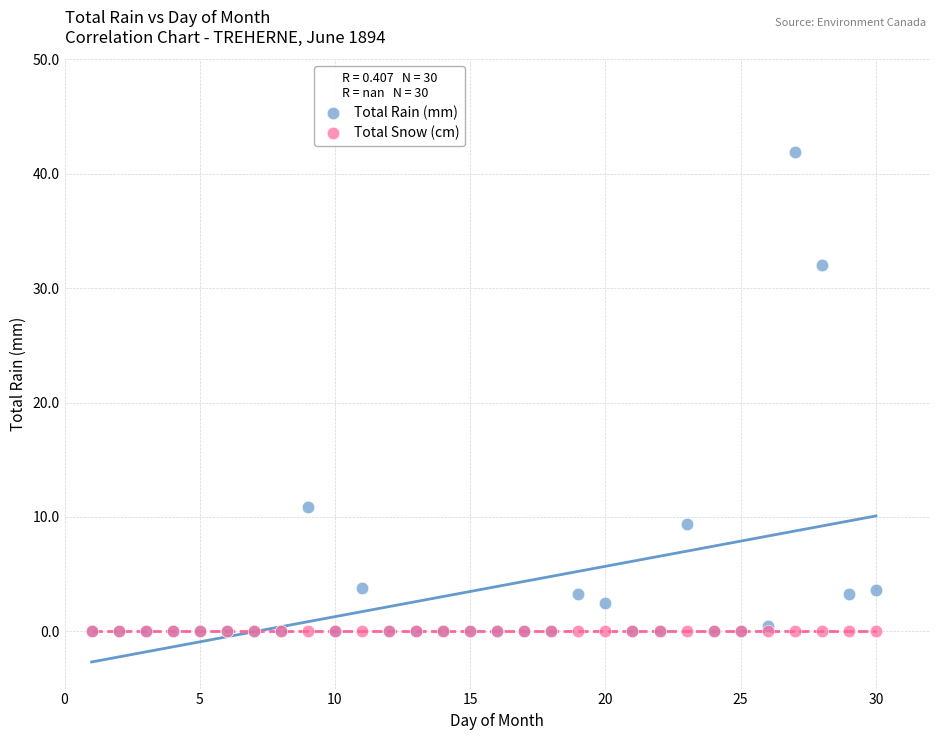

In the Total Rain (mm) series, what Y value is closest to 20?

10.9